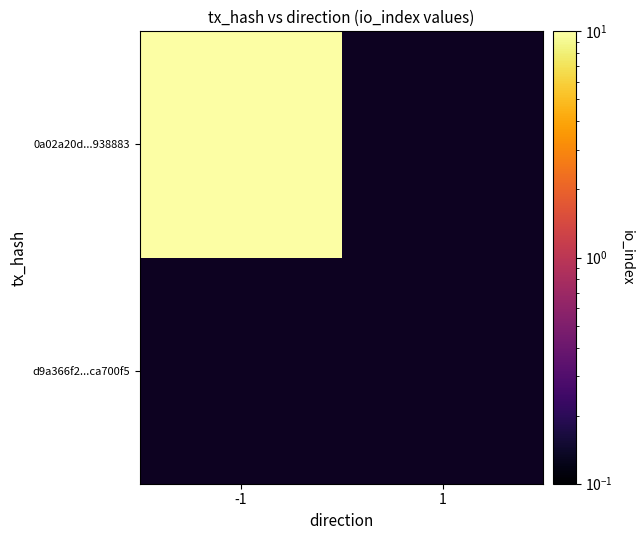

Which series has the widest spread of values?

0a02a20d...938883